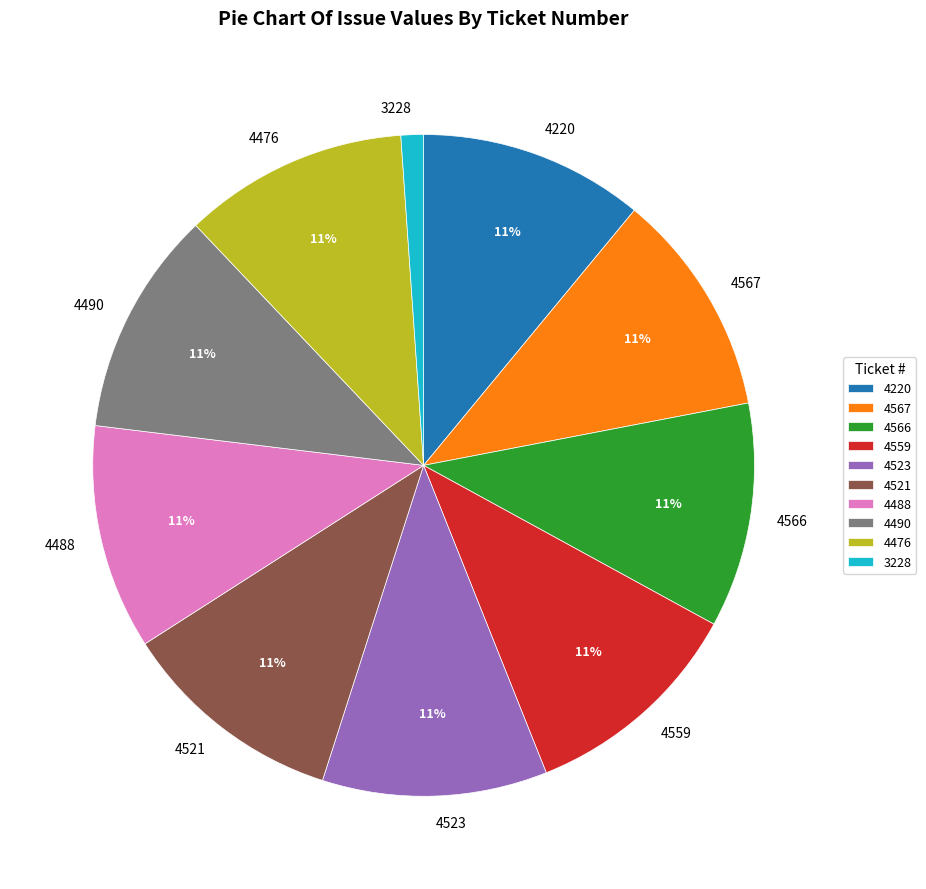

To the nearest percent, what percentage of the pie is 4490?

11%